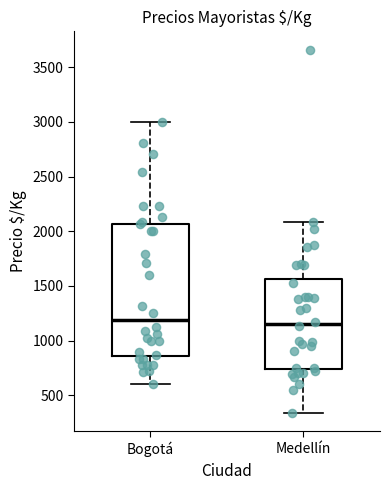

Reading left to right, transcribe this box plot: for each box, give where its median line is, the range the box spans, and where its two whiskers end, as read against the y-axis. The values are not printed on the chart, so give them approximately, as read against the axis.

Bogotá: median 1200, box 850 to 2050, whiskers 600 to 3000
Medellín: median 1150, box 750 to 1550, whiskers 350 to 2100